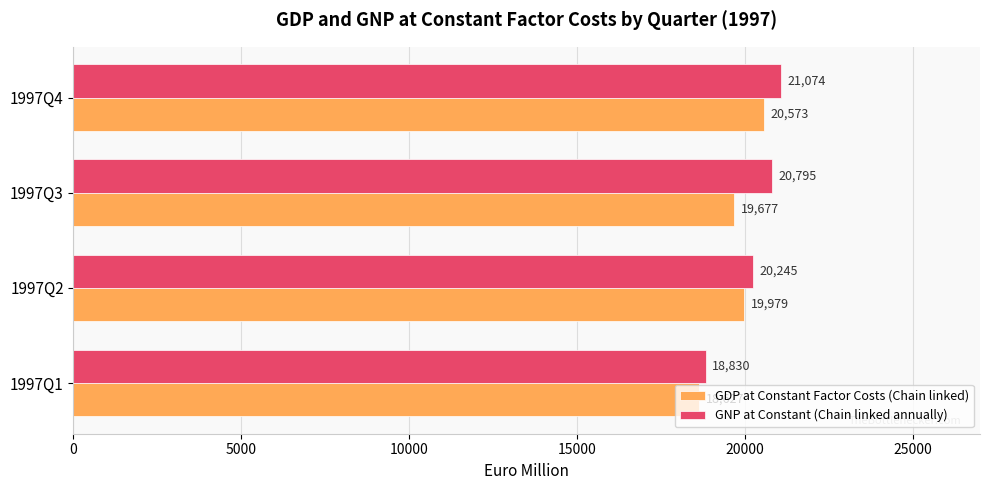

What is the highest value of the GDP at Constant Factor Costs (Chain linked) series?

20573